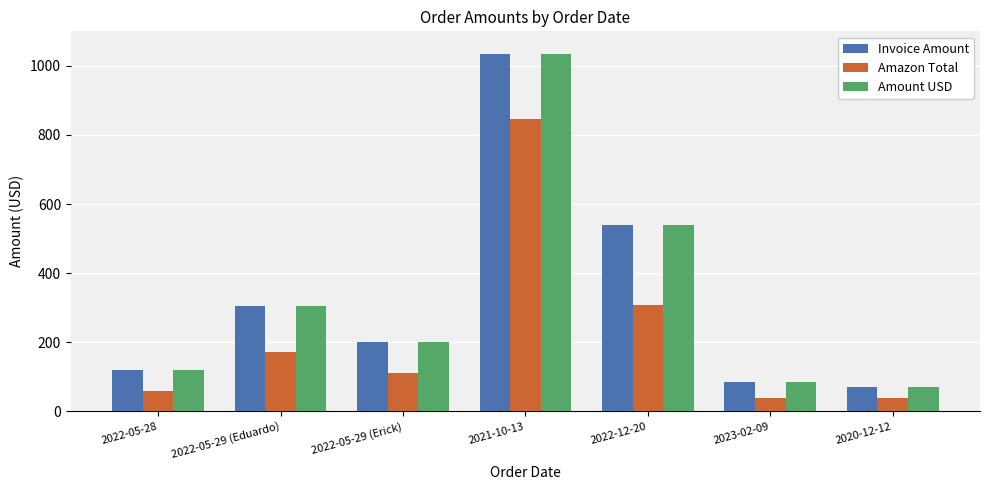

Rank the categories by Amount USD value from highest to lowest.

2021-10-13, 2022-12-20, 2022-05-29 (Eduardo), 2022-05-29 (Erick), 2022-05-28, 2023-02-09, 2020-12-12